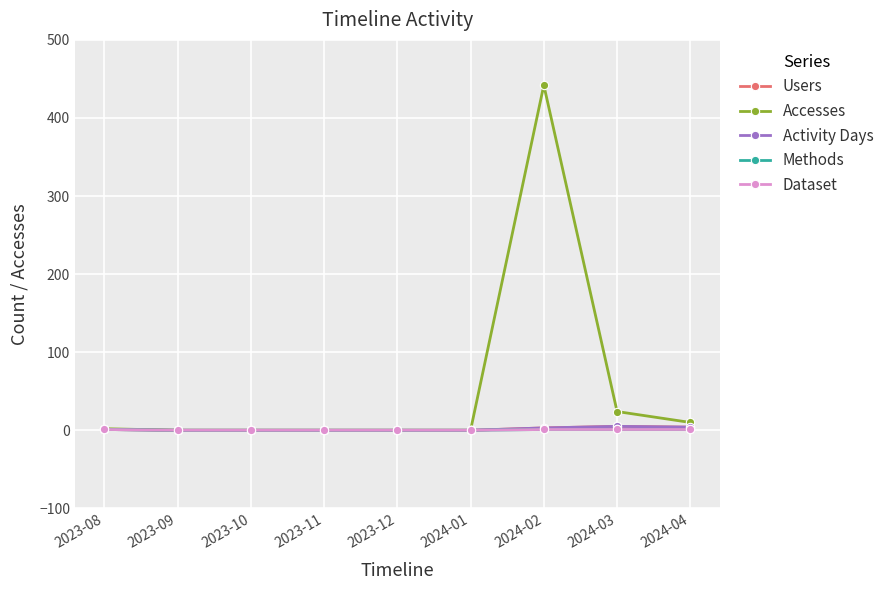

Is this an area chart (filled region under the line)?

No